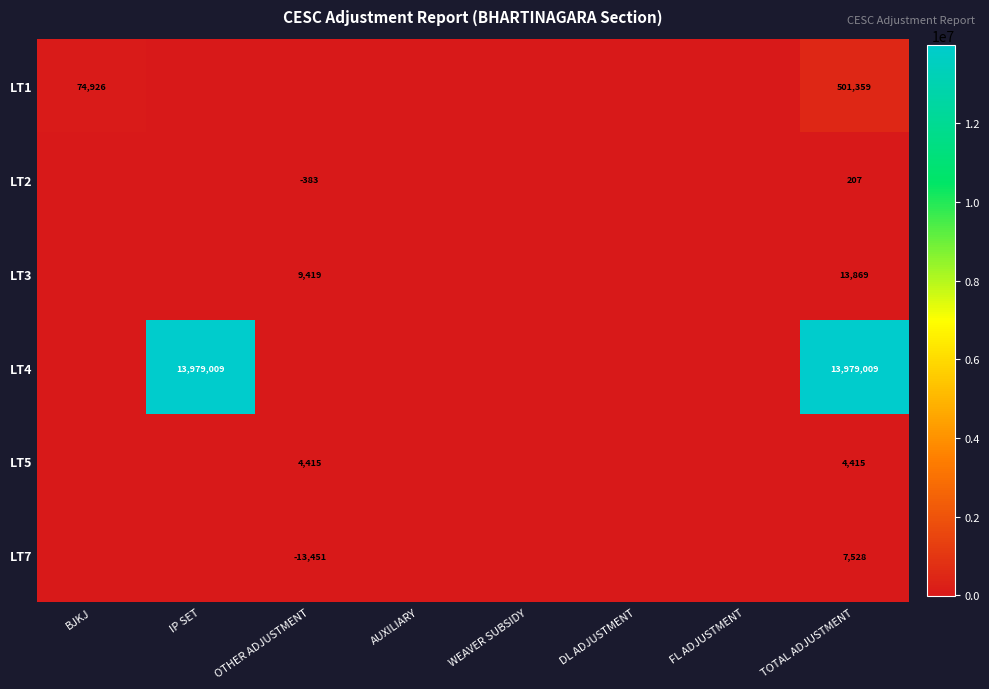

The value of LT2 at OTHER ADJUSTMENT is -643. True or false?

False